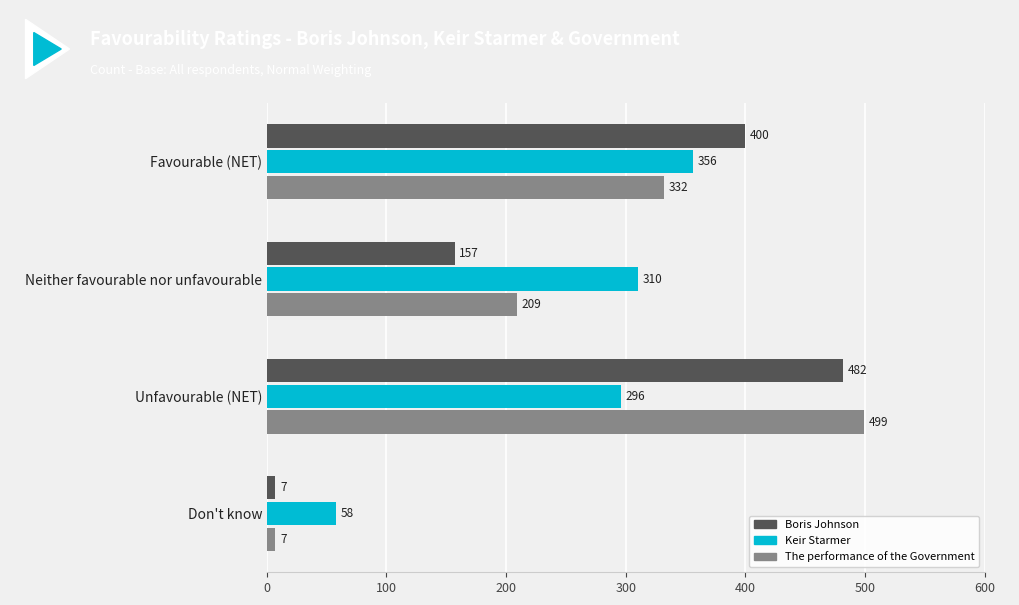

What is the difference between the Boris Johnson values at Neither favourable nor unfavourable and Favourable (NET)?

243